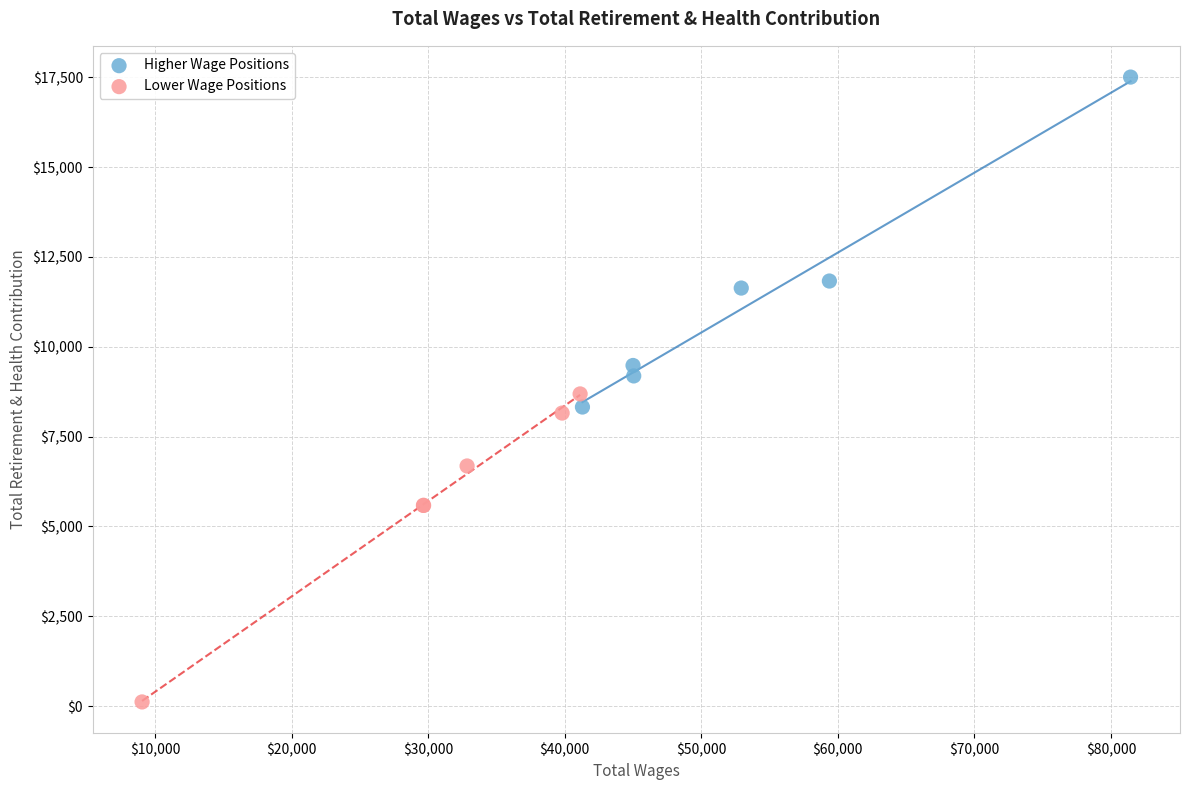

Which series contains the lowest Y value?

Lower Wage Positions